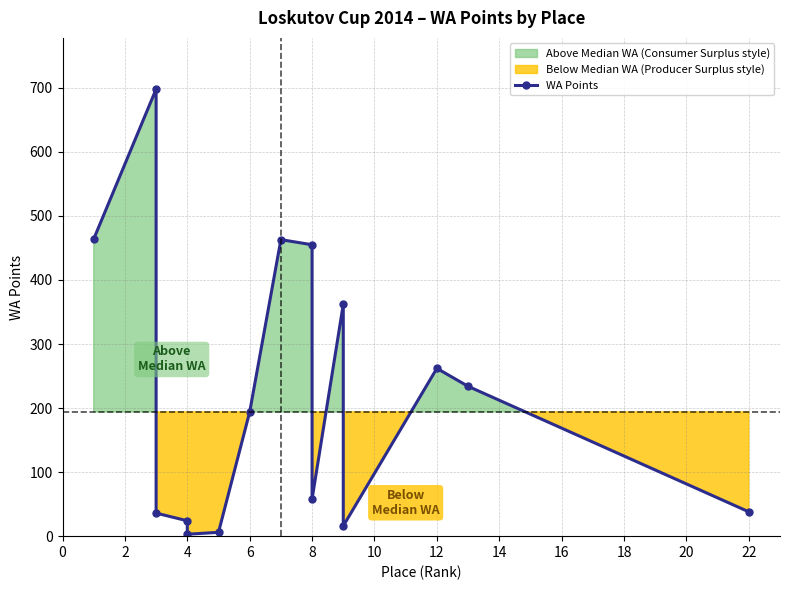

How many series are shown in this chart?

1